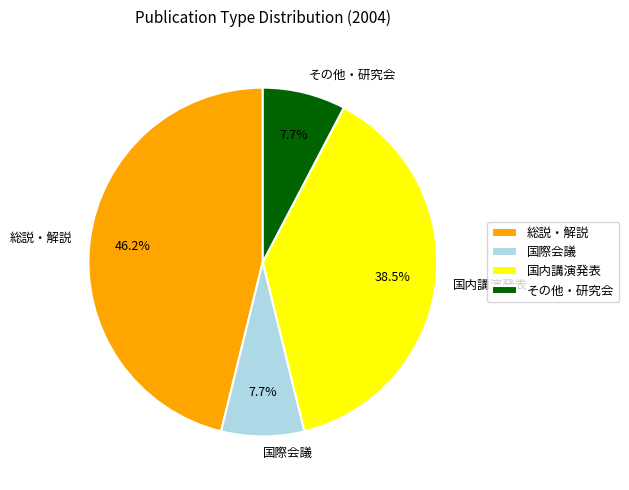

How many segments does this pie chart have?

4